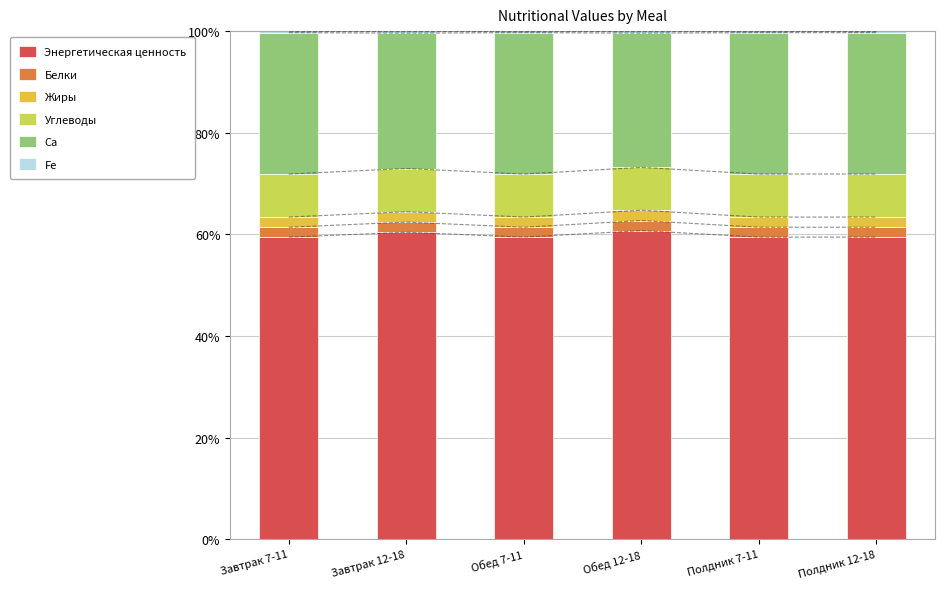

What are all the series names shown in the legend?

Энергетическая ценность, Белки, Жиры, Углеводы, Ca, Fe